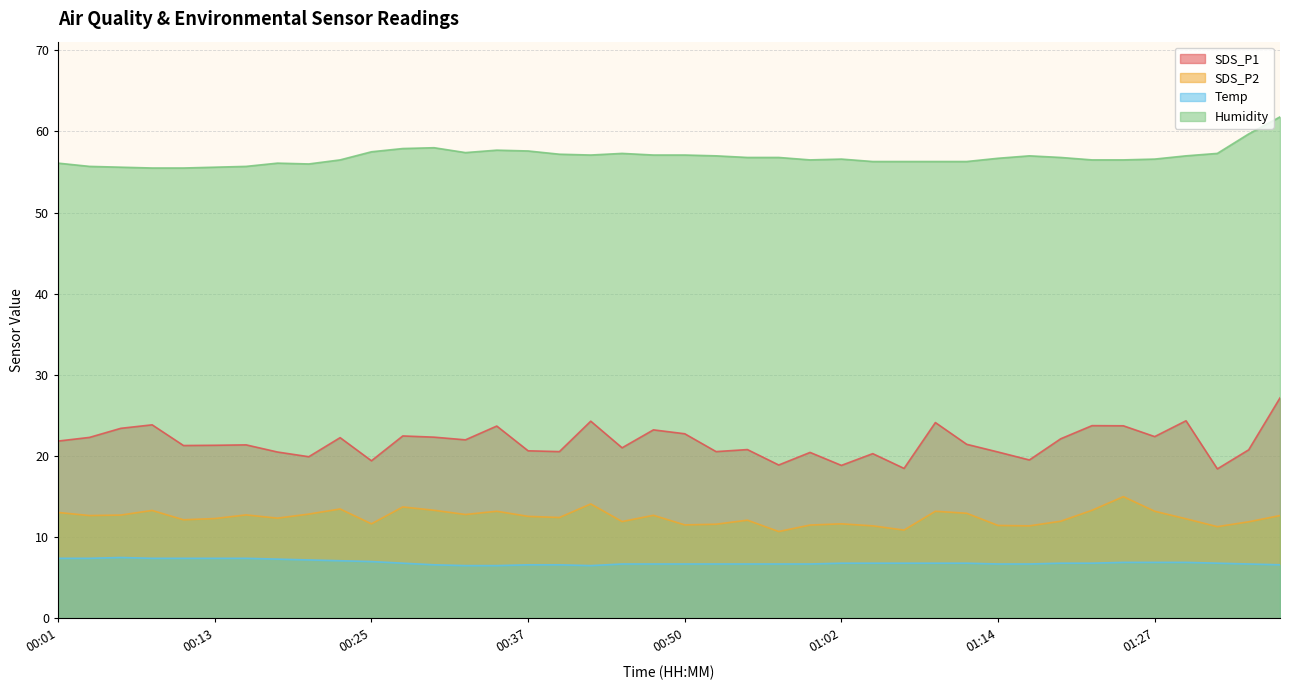

At how many categories does at least one series exceed 44?

40